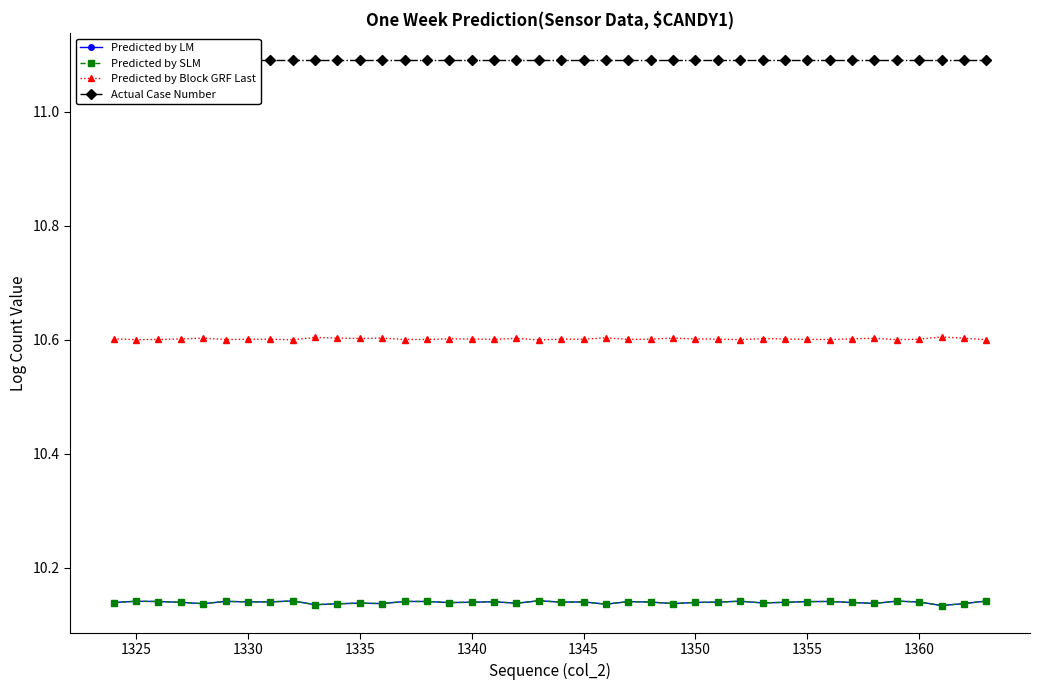

What value does the Predicted by LM series have at 1330?

10.1